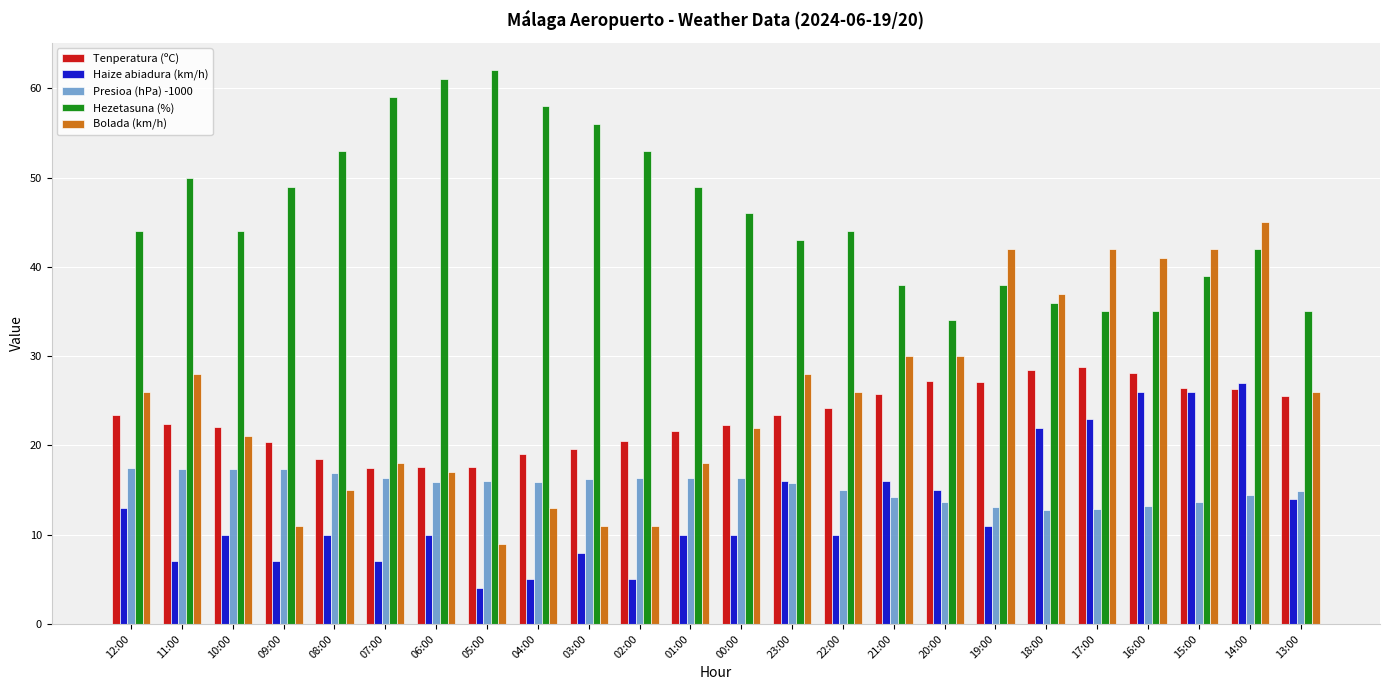

How many series are shown in this chart?

5